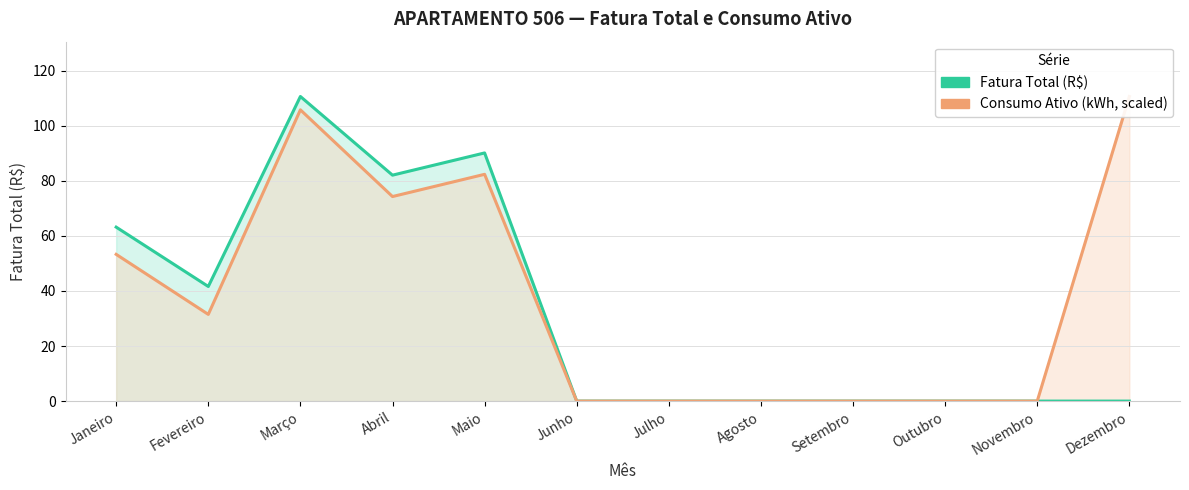

What is the sum of the Fatura Total (R$) values at Abril and Julho?

82.0